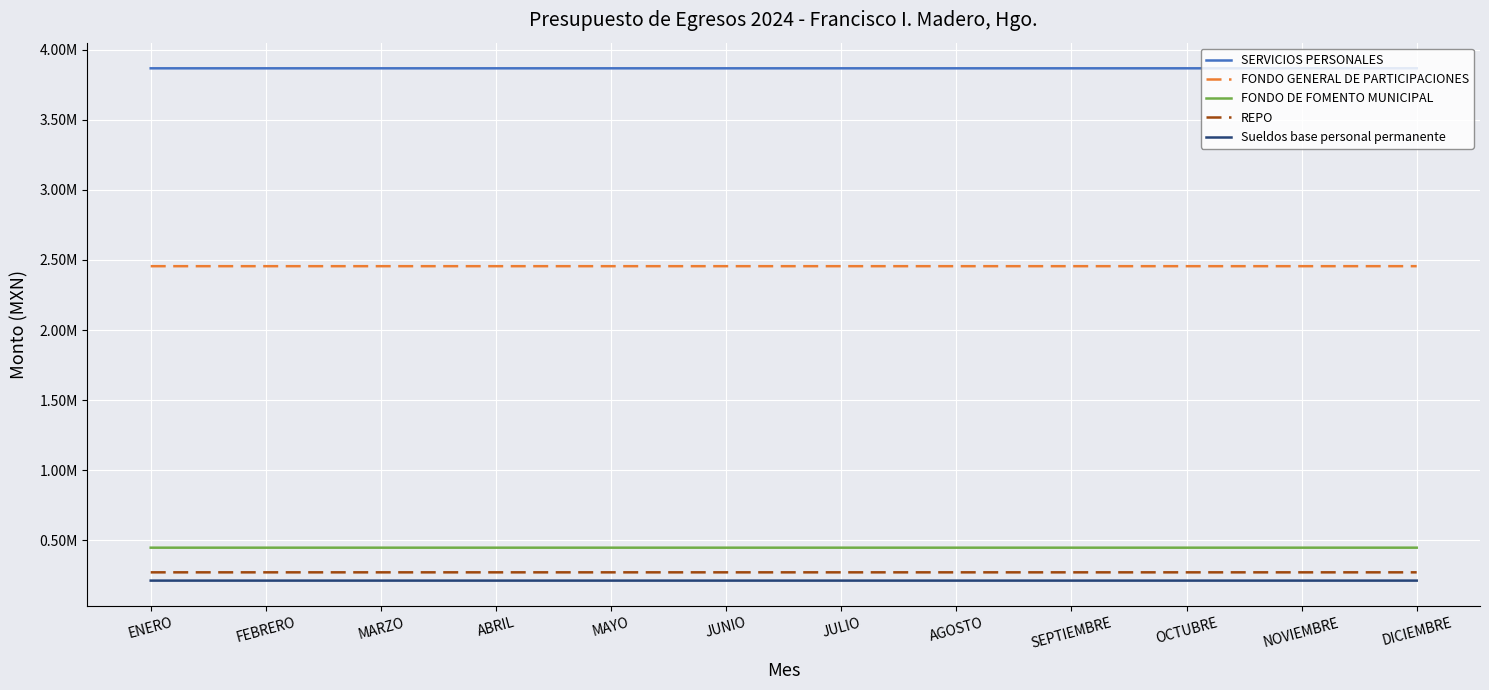

What are all the series names shown in the legend?

SERVICIOS PERSONALES, FONDO GENERAL DE PARTICIPACIONES, FONDO DE FOMENTO MUNICIPAL, REPO, Sueldos base personal permanente